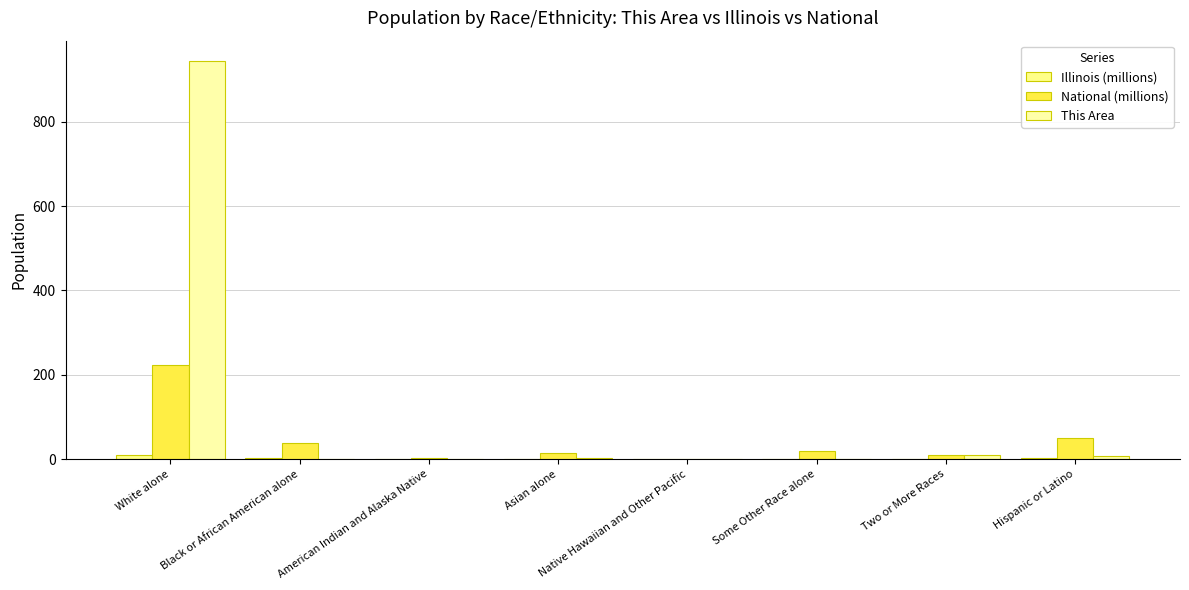

Does the chart contain stacked bars?

No